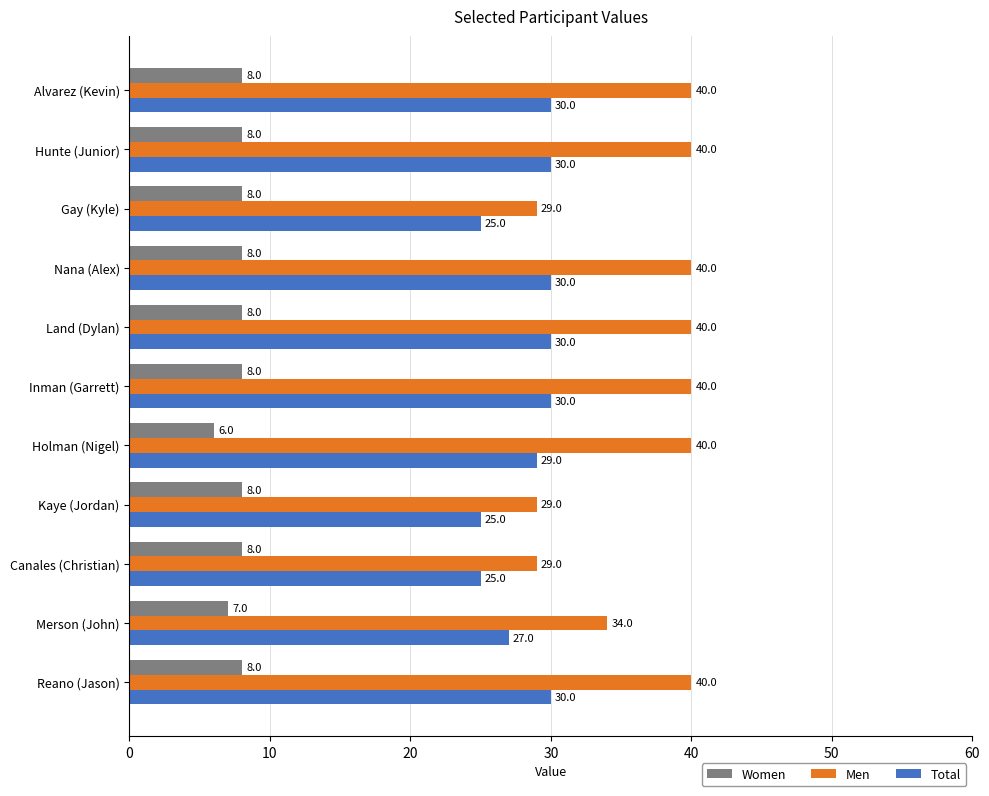

What is the sum of all Women values?

85